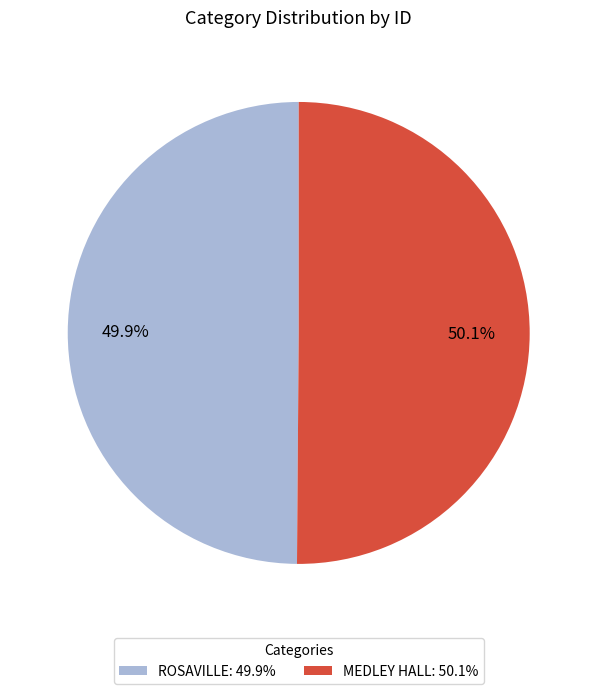

Is the sum of MEDLEY HALL: 50.1% and ROSAVILLE: 49.9% greater than half?

Yes